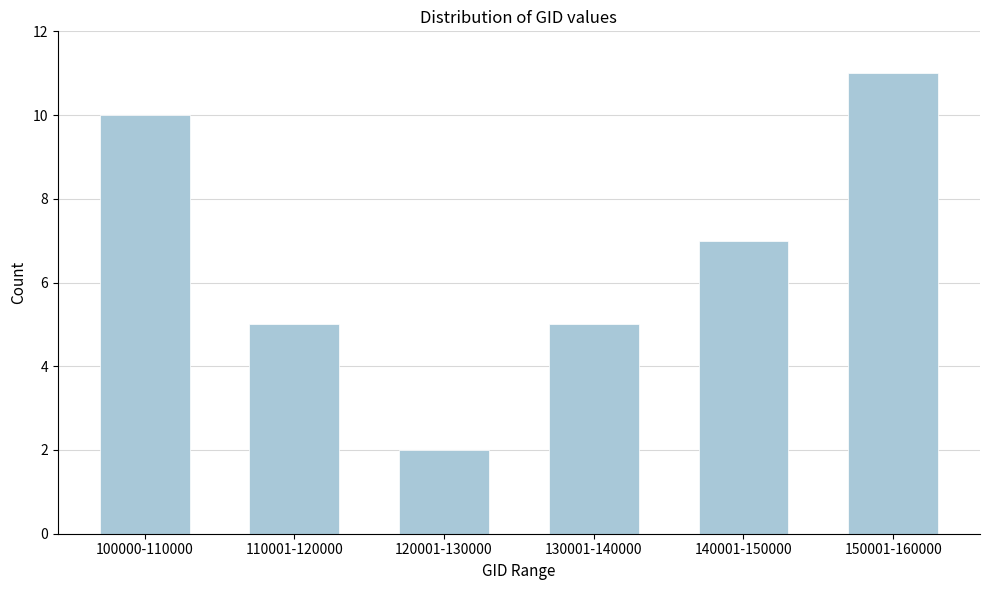

Reading left to right, what are all the values shown in this chart?

10	5	2	5	7	11